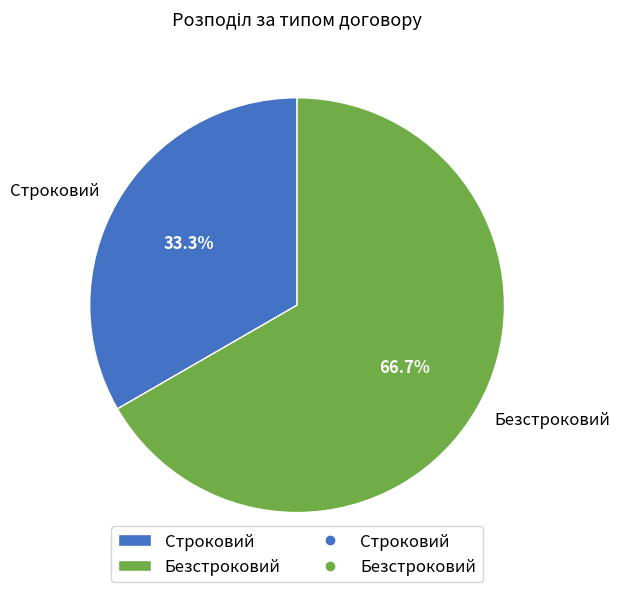

To the nearest percent, what is the difference between the Строковий and Безстроковий slice percentages?

33%